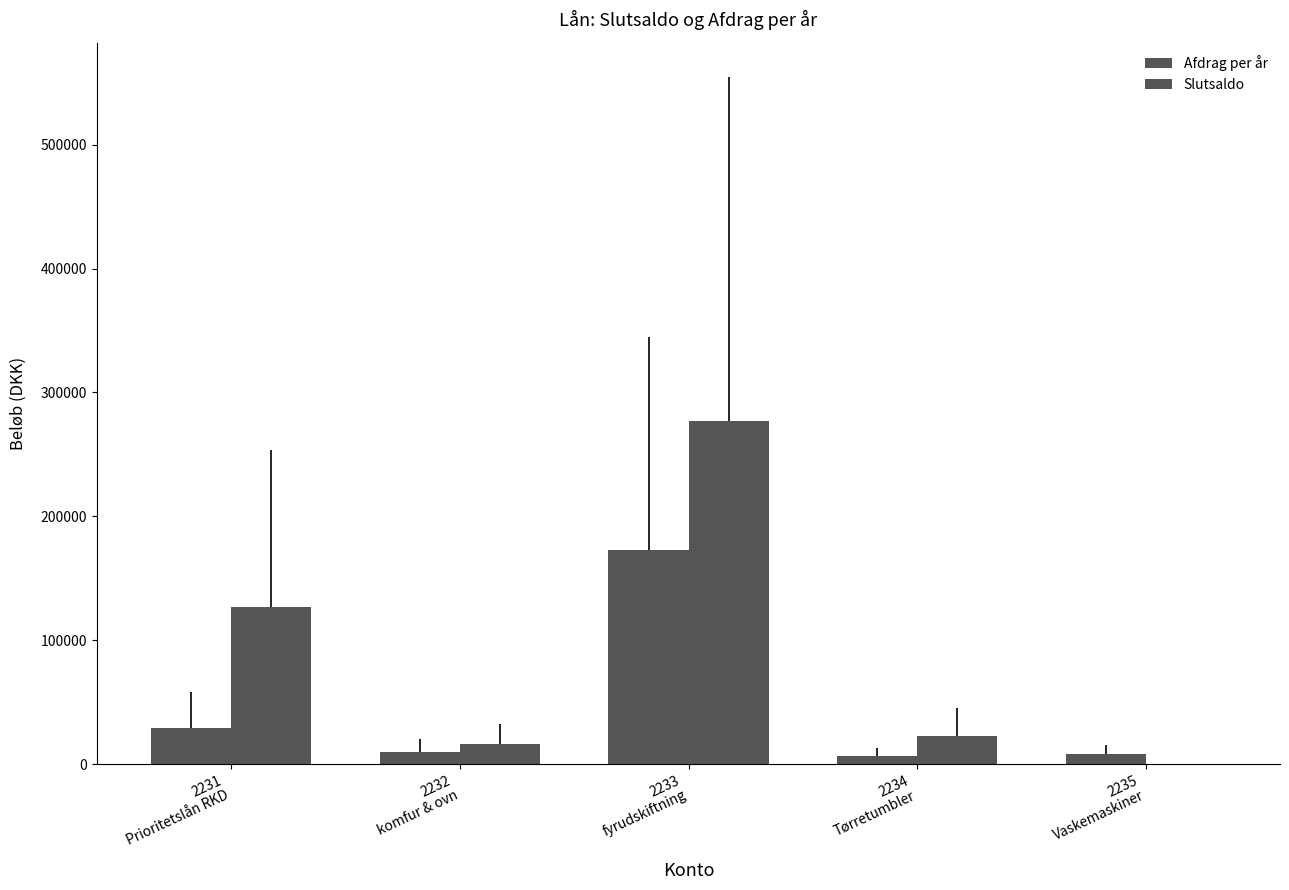

How many values in Slutsaldo are above zero?

4